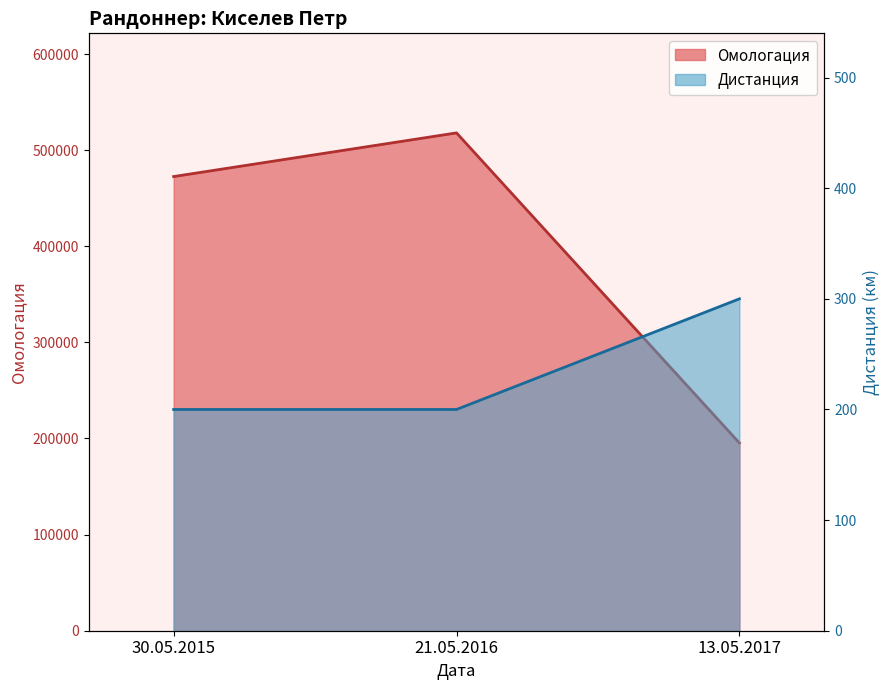

Does the chart display data point markers on the line(s)?

No